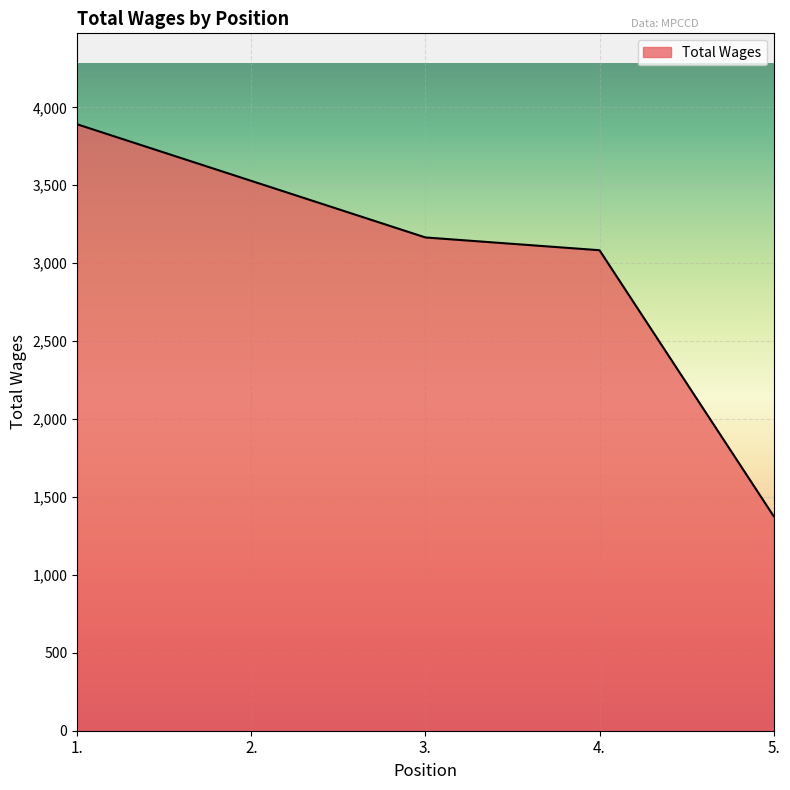

Reading left to right, list all the values displayed in this chart.

3891	3528	3165	3083	1377